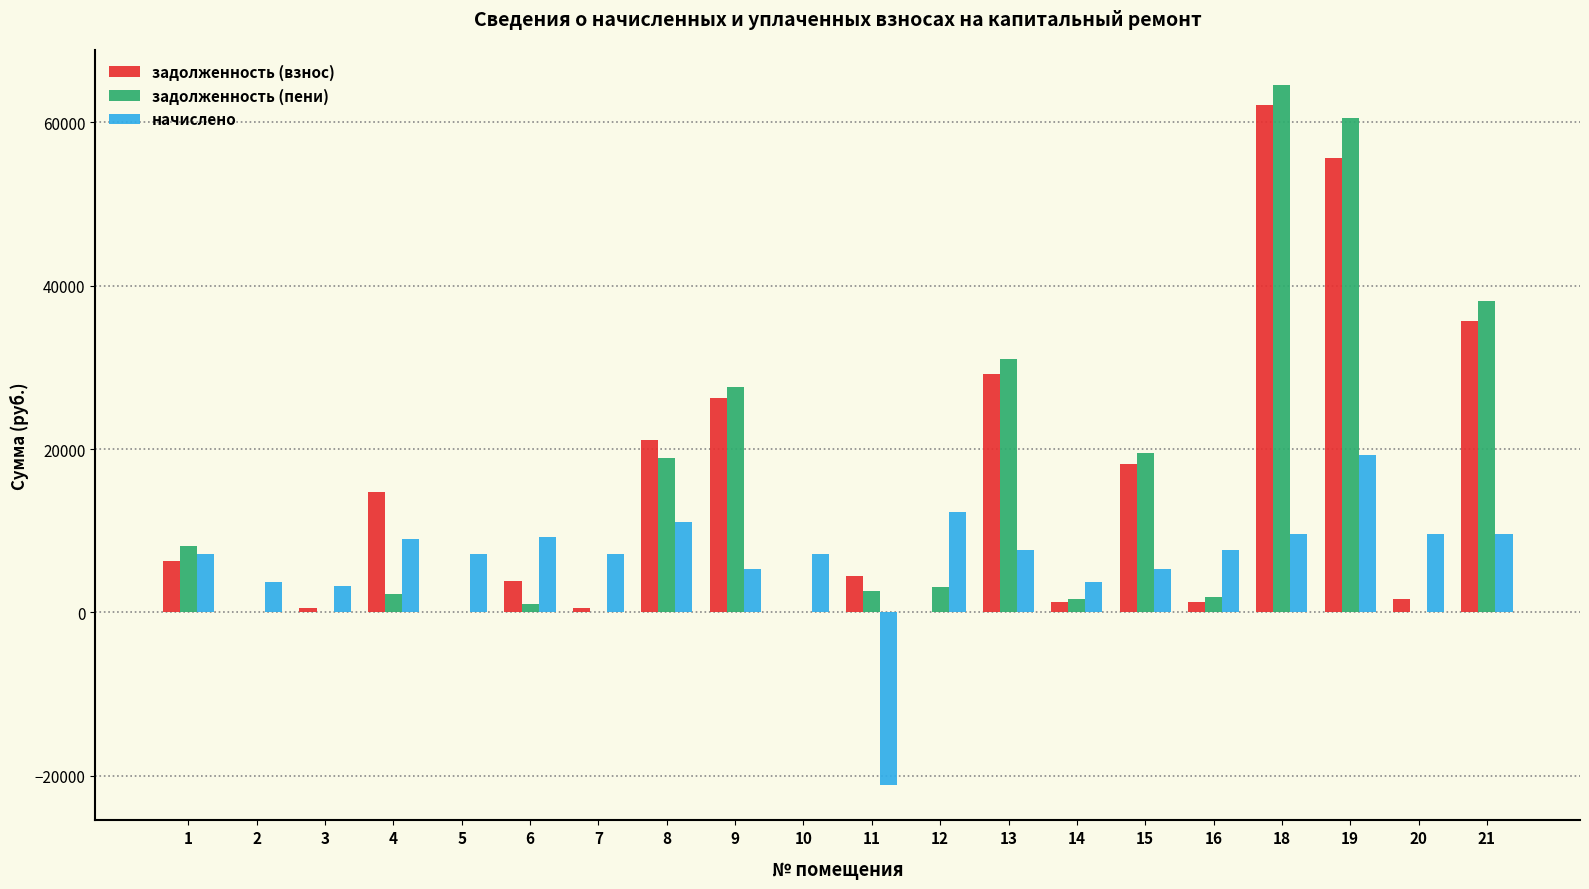

What is the sum of all начислено values?

133605.3